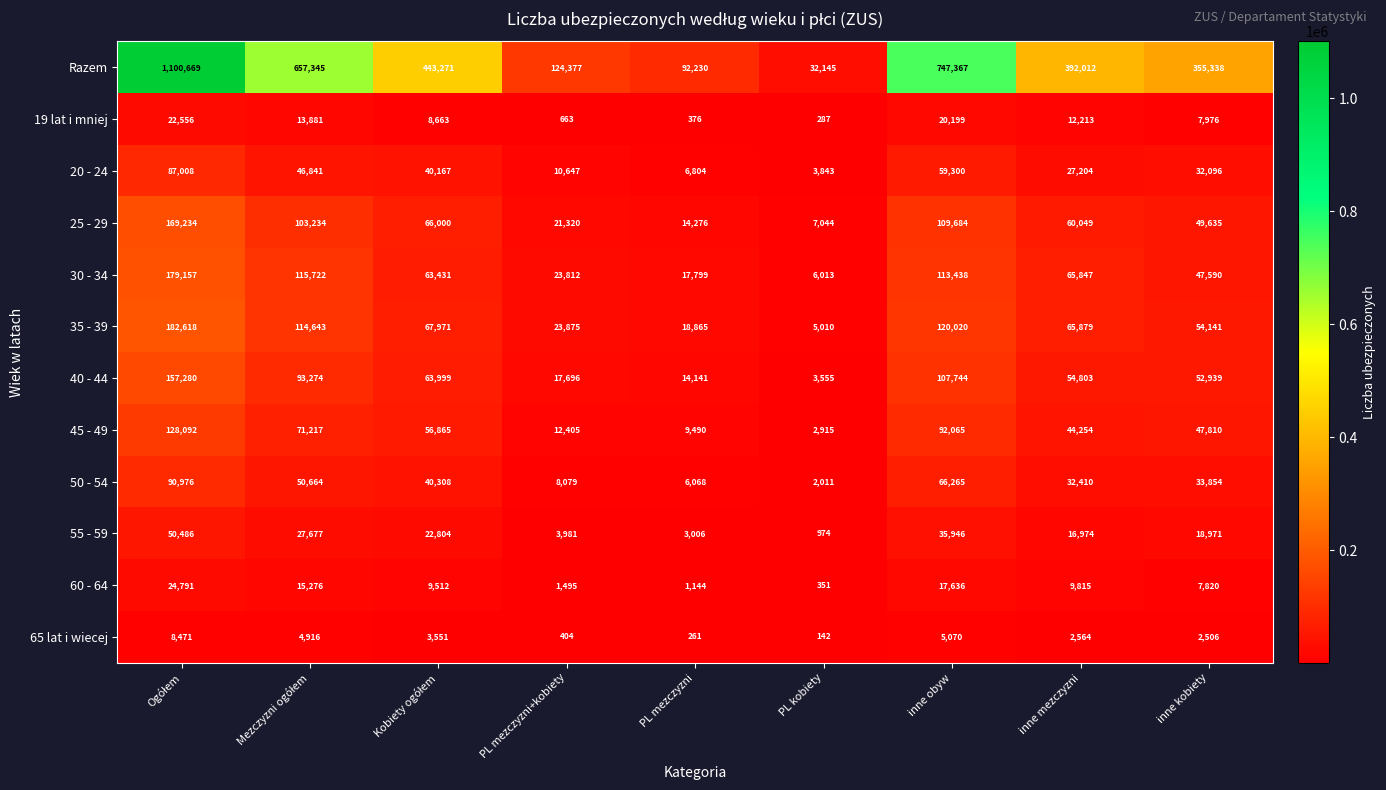

How many categories are shown in the chart?

9